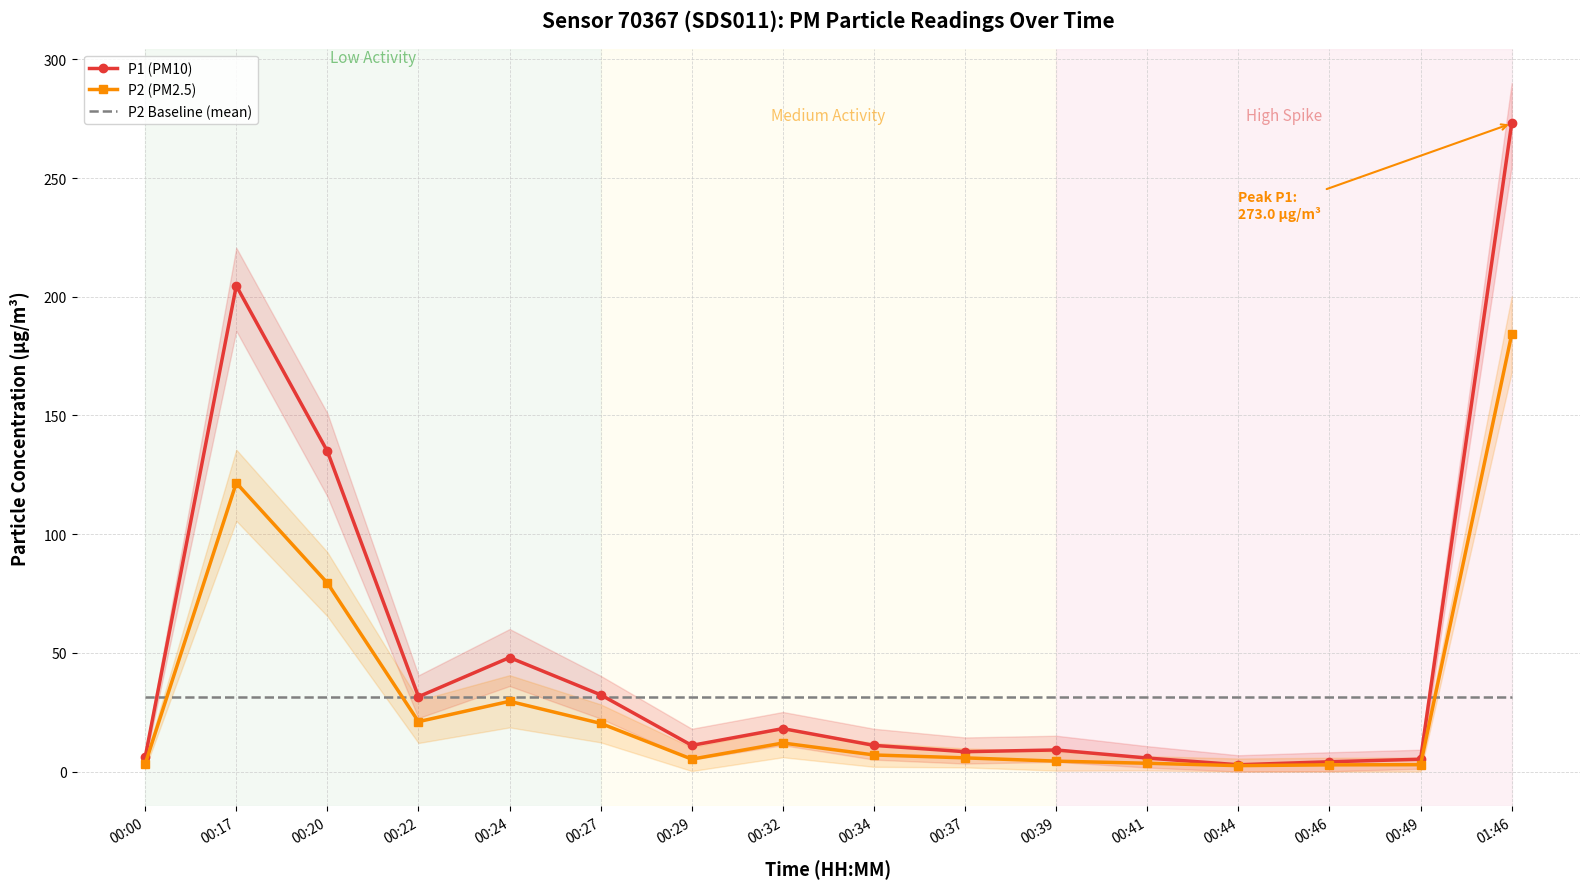

How many data points in P1 (PM10) are less than 11?

7